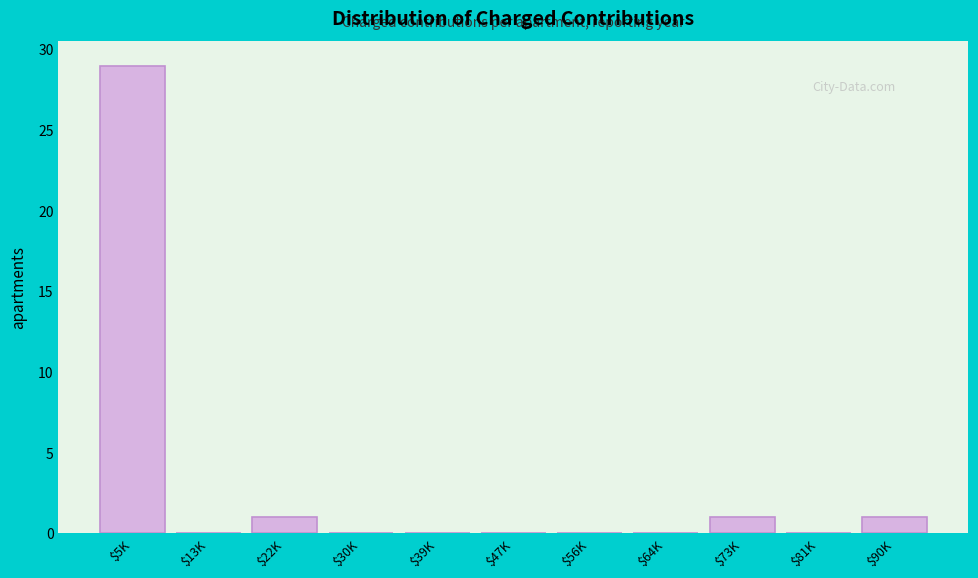

What is the sum of all values?

32